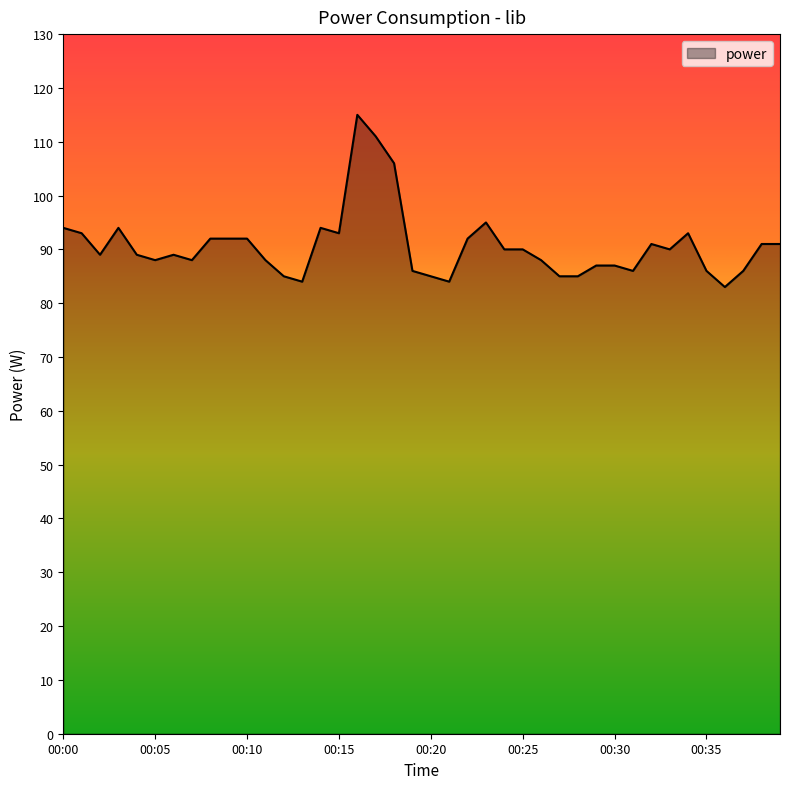

What is the smallest value displayed?

83